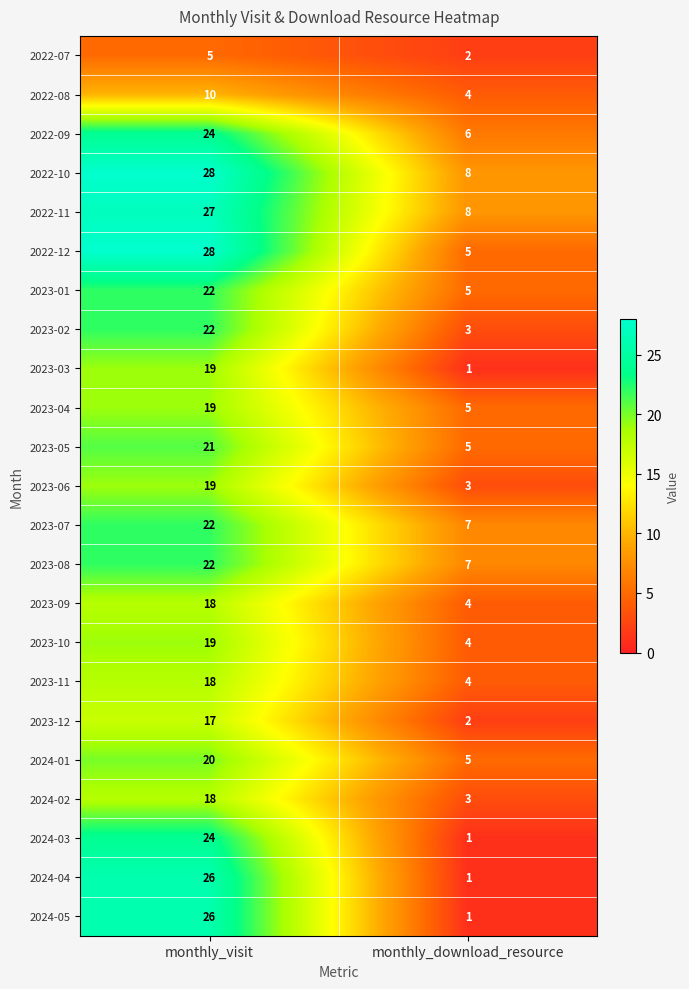

What is the maximum value shown in the chart?

28